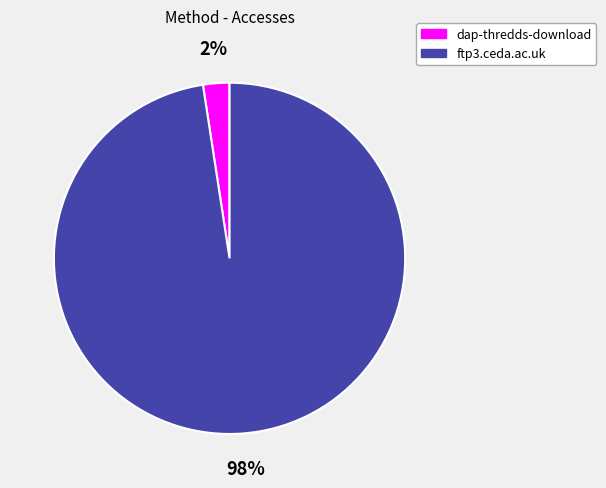

Is there any slice that represents more than half of the pie?

Yes